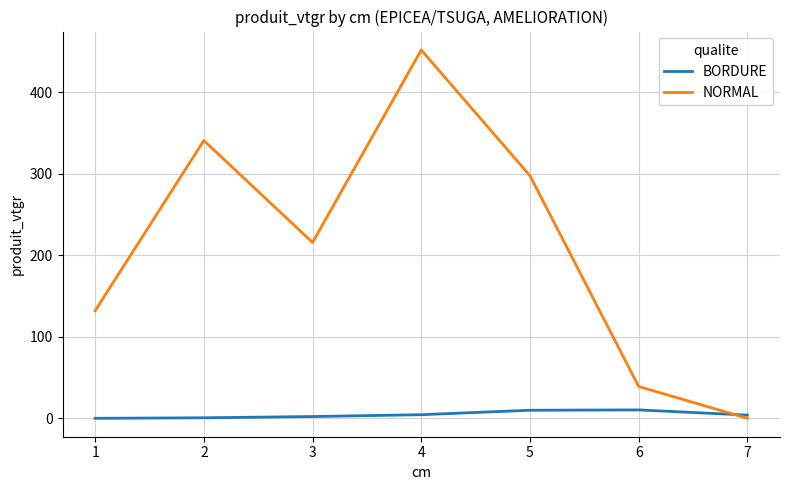

The value of NORMAL at 6 is 67.6. True or false?

False